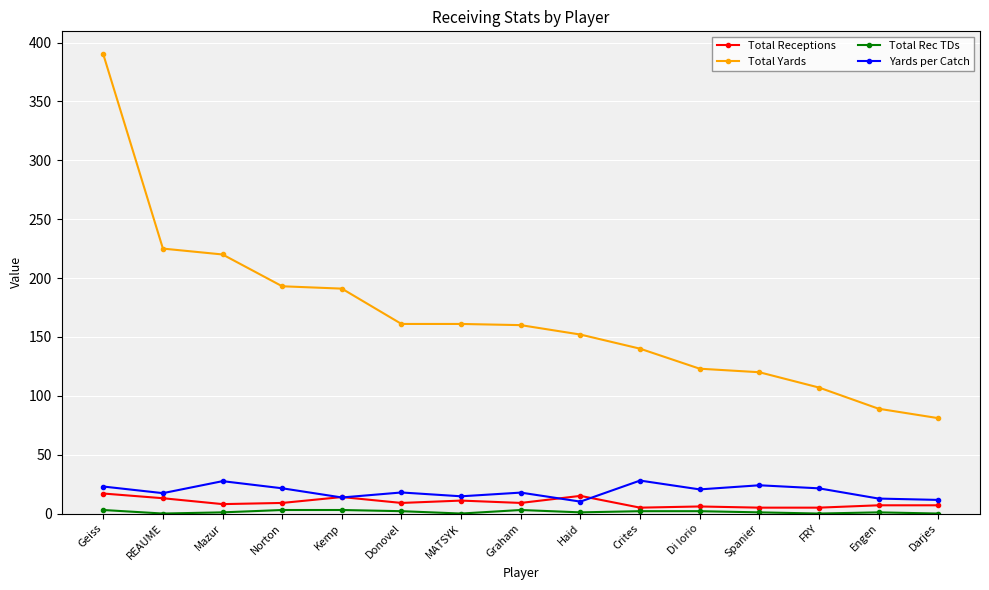

Is it true that Yards per Catch equals 24.0 at Spanier?

True